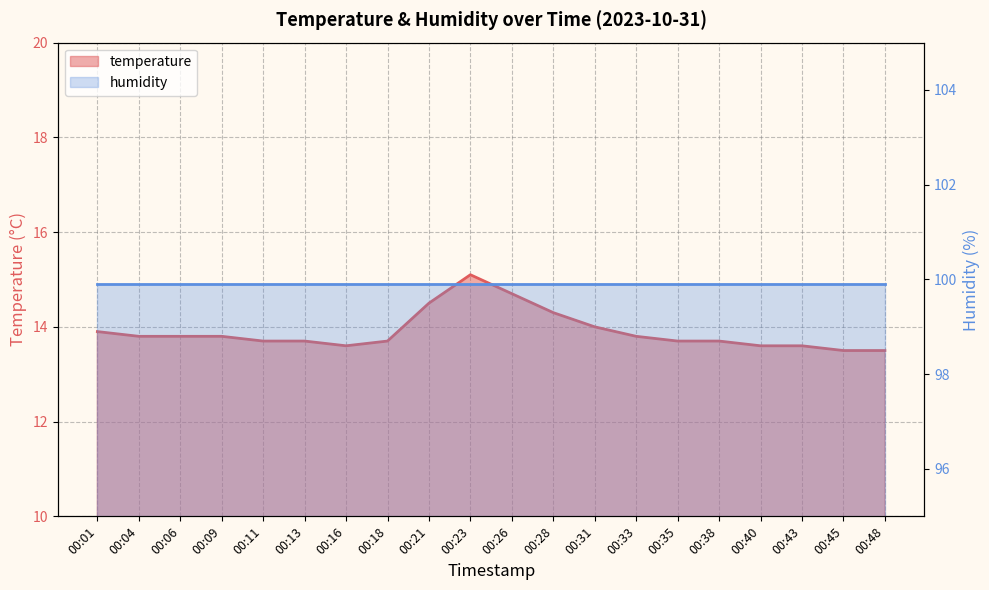

Reading left to right, list all the values displayed in this chart.

00:01=13.9	00:04=13.8	00:06=13.8	00:09=13.8	00:11=13.7	00:13=13.7	00:16=13.6	00:18=13.7	00:21=14.5	00:23=15.1	00:26=14.7	00:28=14.3	00:31=14.0	00:33=13.8	00:35=13.7	00:38=13.7	00:40=13.6	00:43=13.6	00:45=13.5	00:48=13.5